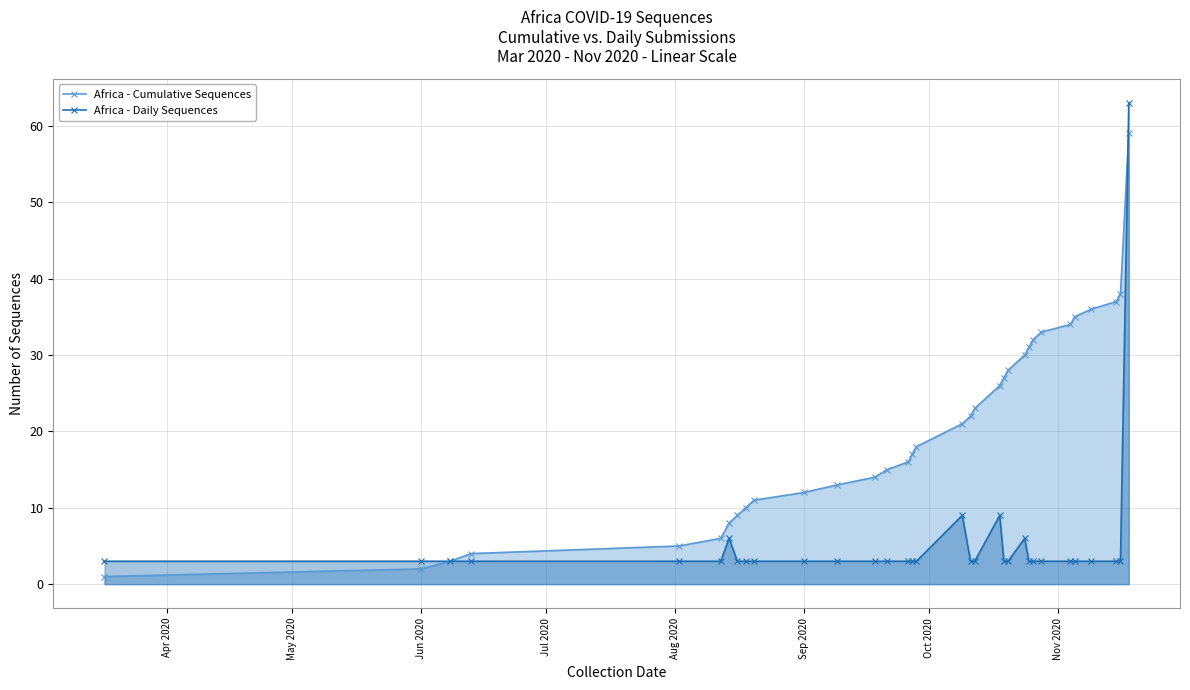

Which series has the largest range (max minus min)?

Africa - Daily Sequences